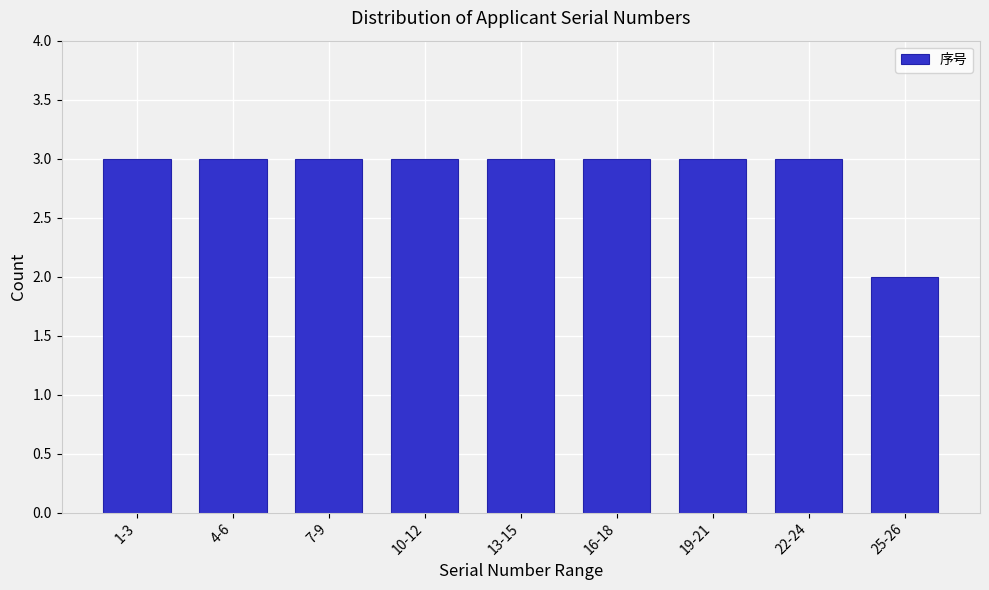

Reading left to right, list all the values displayed in this chart.

3	3	3	3	3	3	3	3	2